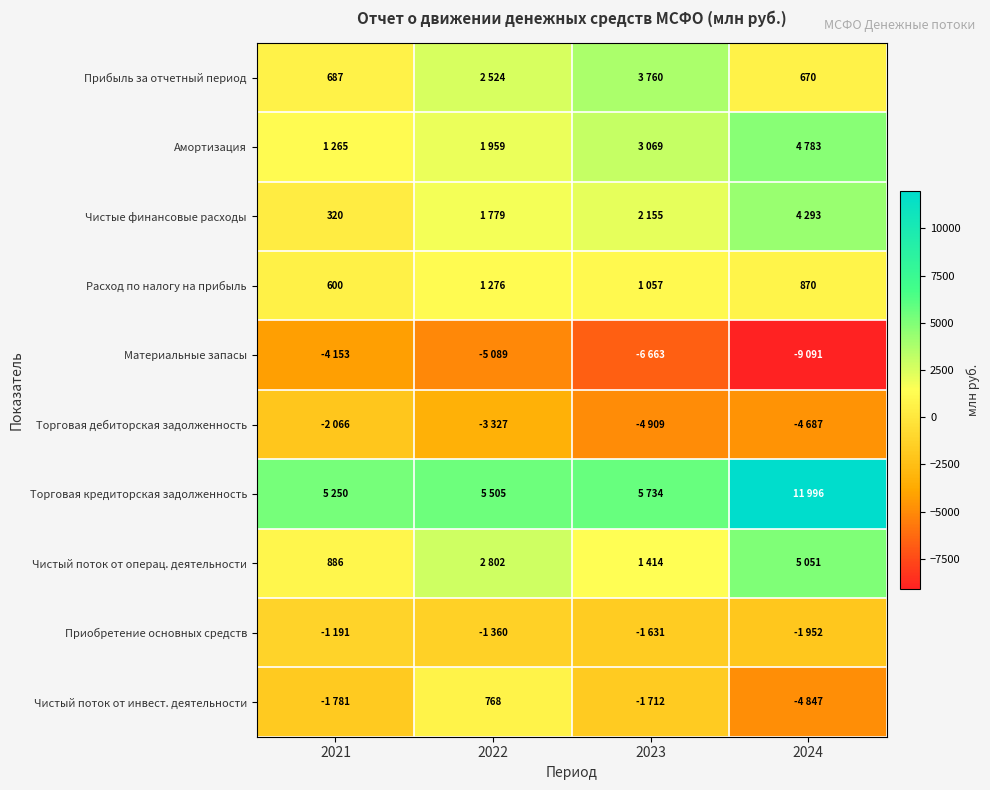

At which category does the chart reach its peak across all series?

2024